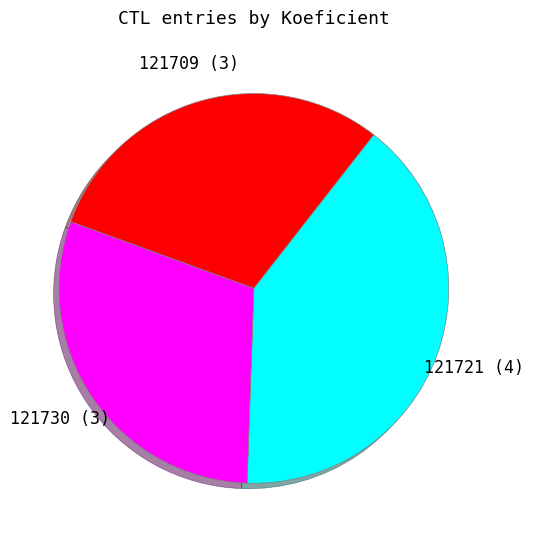

Does any single category account for the majority?

No